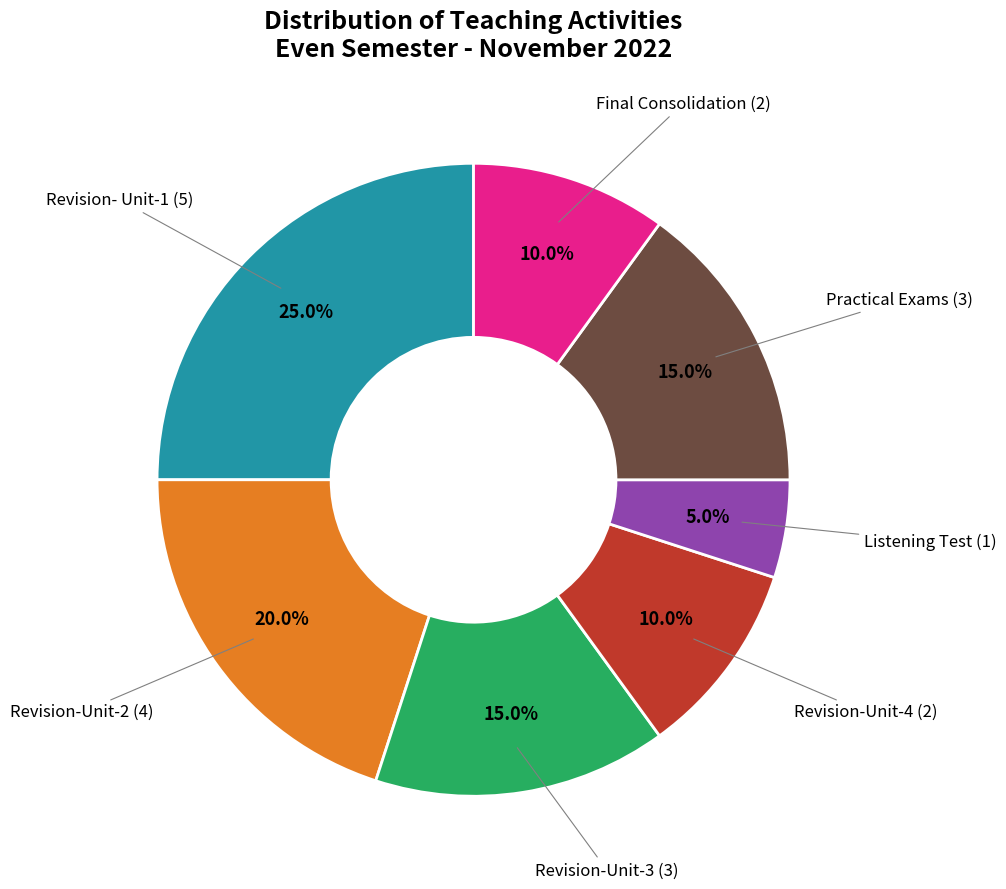

Does any single category account for the majority?

No